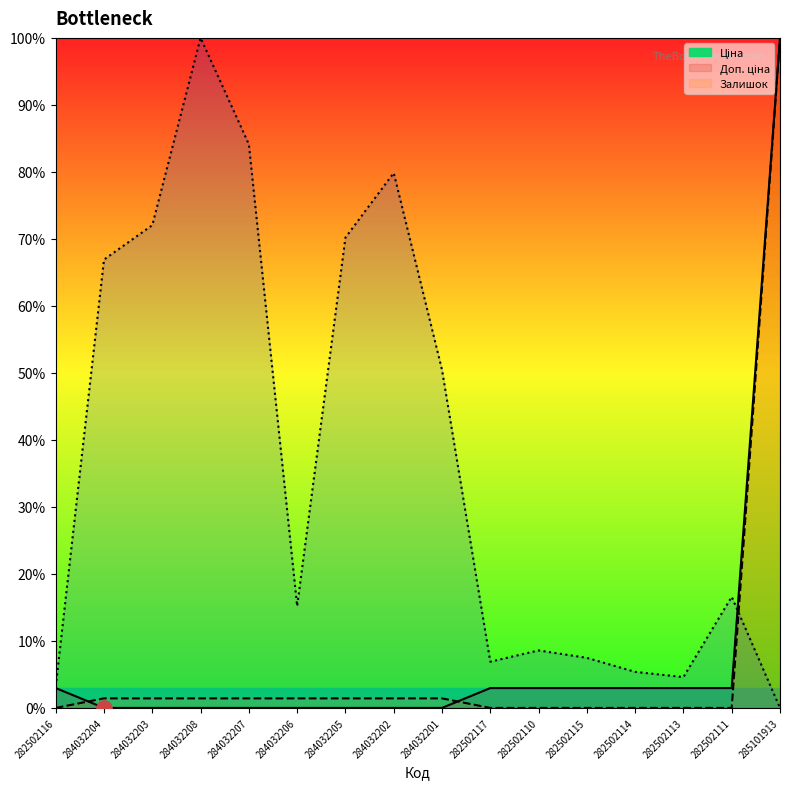

Which series contains the highest Y value?

Ціна